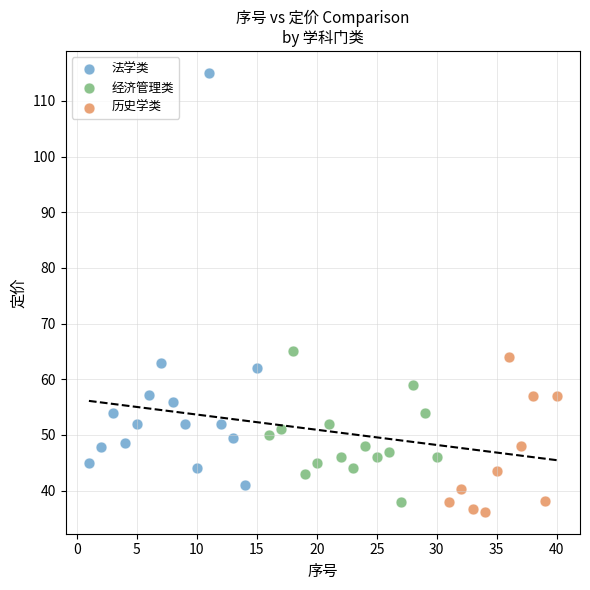

Which series contains the highest Y value?

法学类